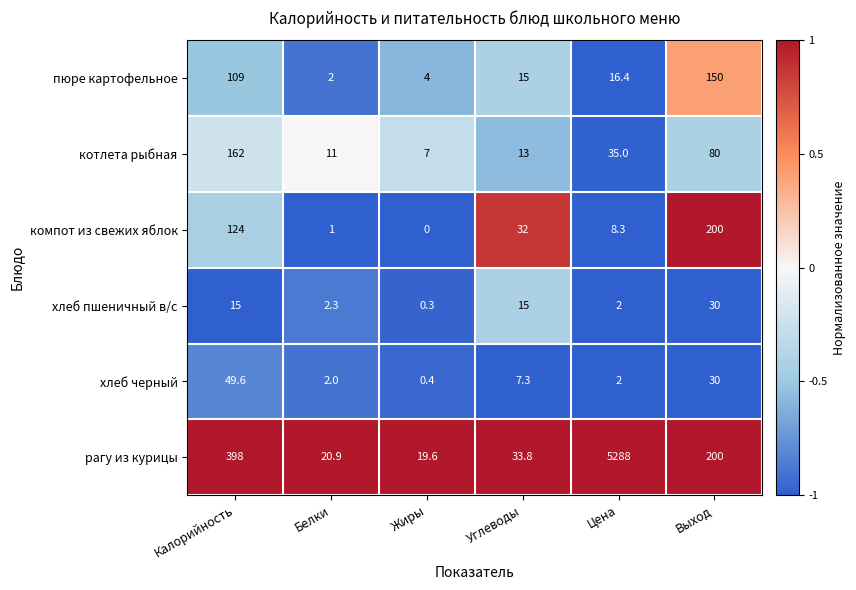

What is the spread (max minus min) of values at Калорийность?

383.0